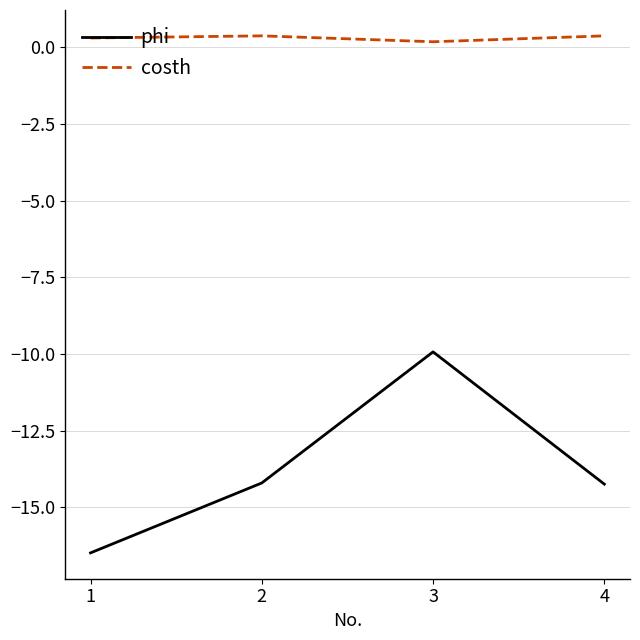

How many lines are shown in the chart?

2